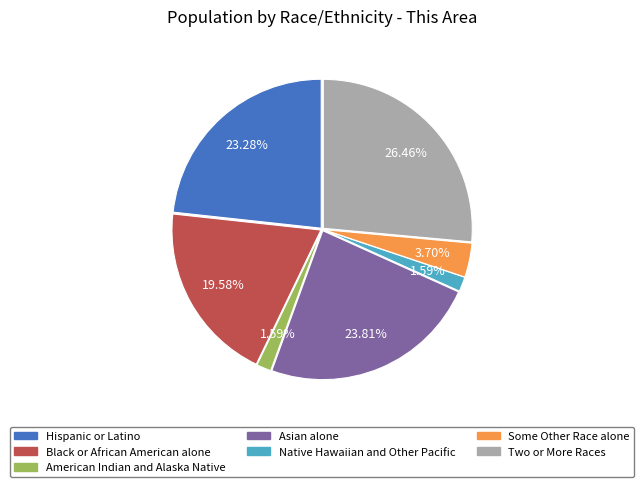

Count the number of slices in the pie.

7